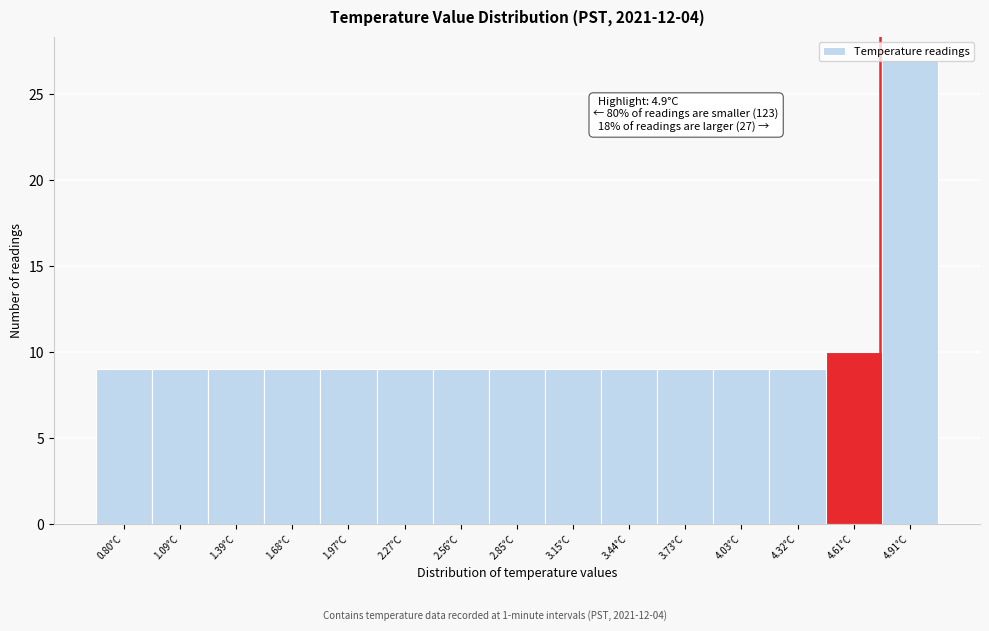

What is the change in value from 2.56°C to 4.61°C?

+1